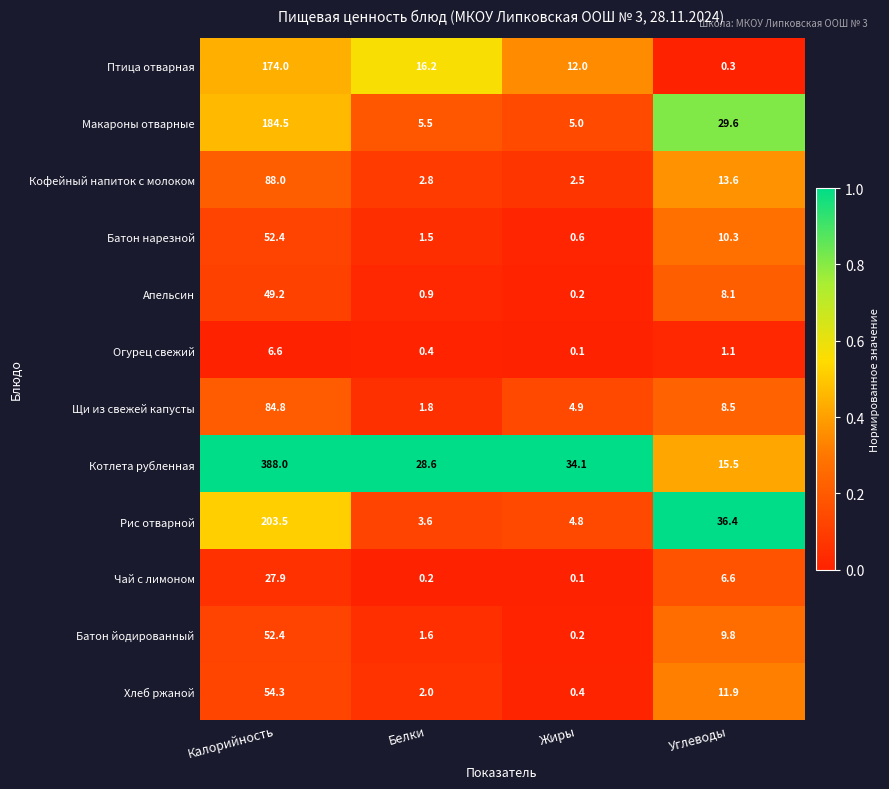

Which series has the largest total across all categories?

Котлета рубленная